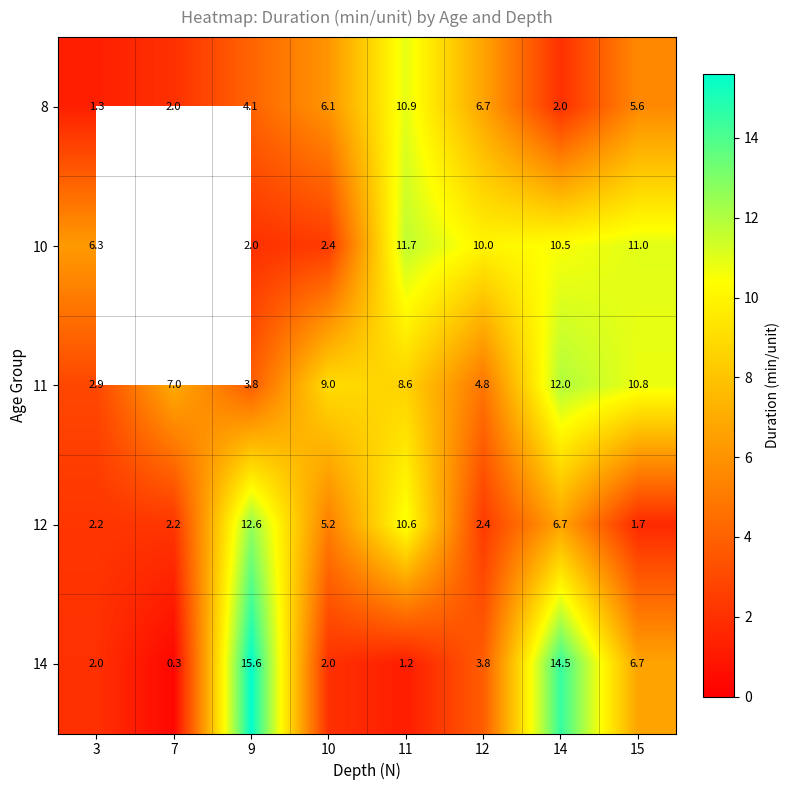

Is the value of 10 at 9 greater than the value of 11 at 12?

No